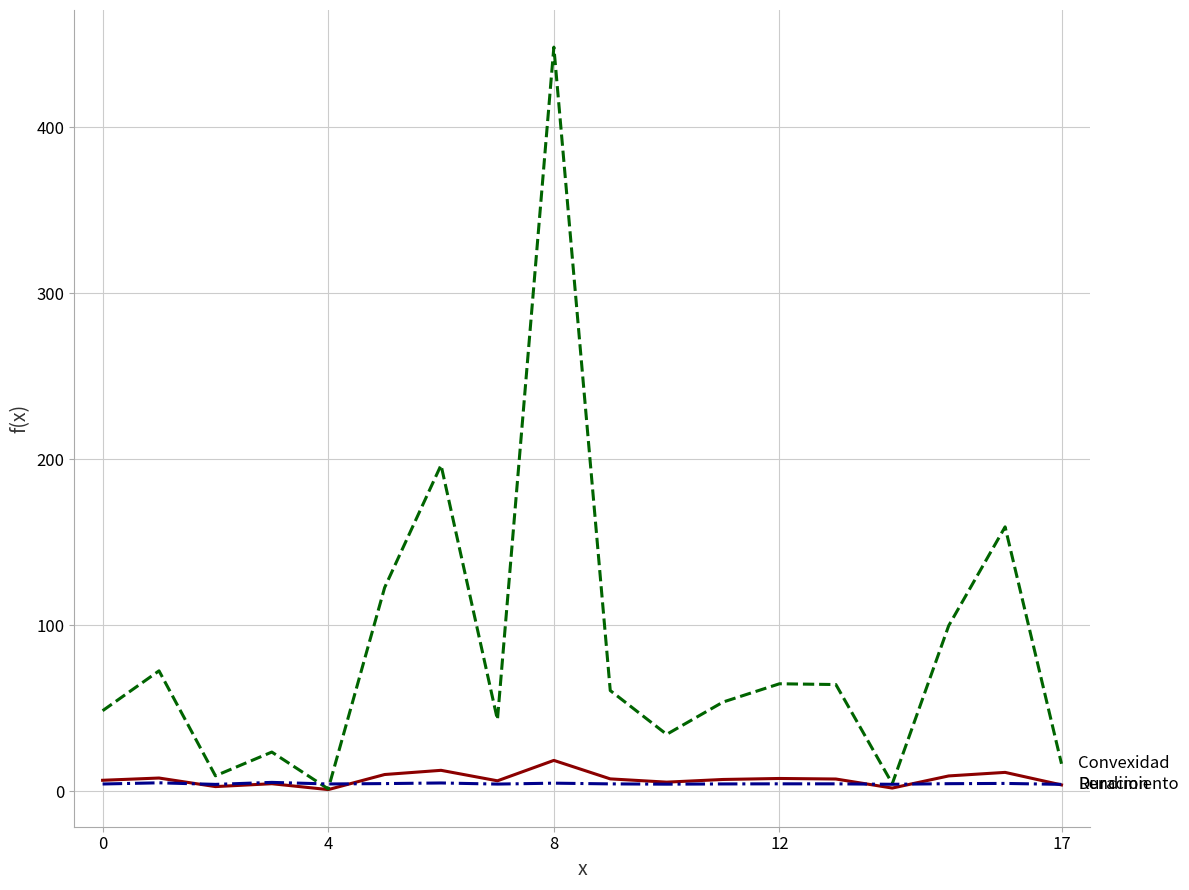

What is the maximum value shown in the chart?

448.2